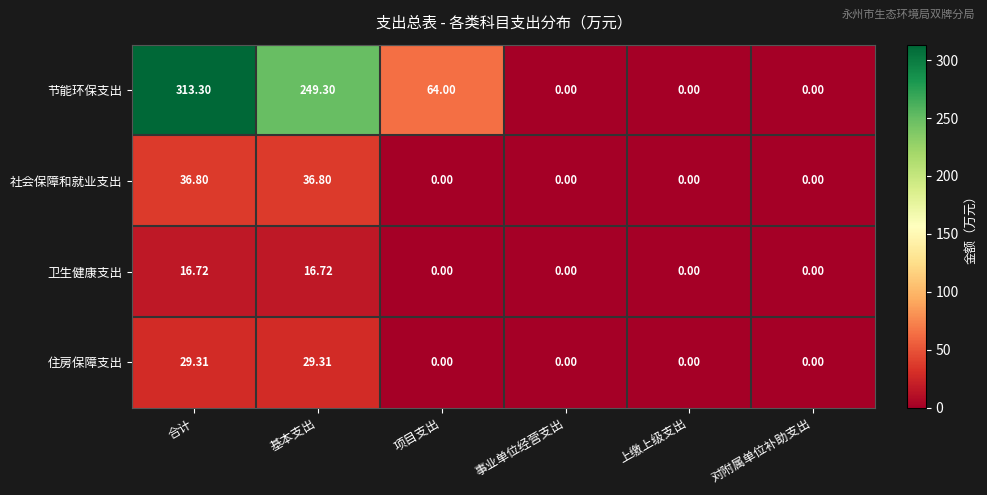

Which series has the largest total across all categories?

节能环保支出